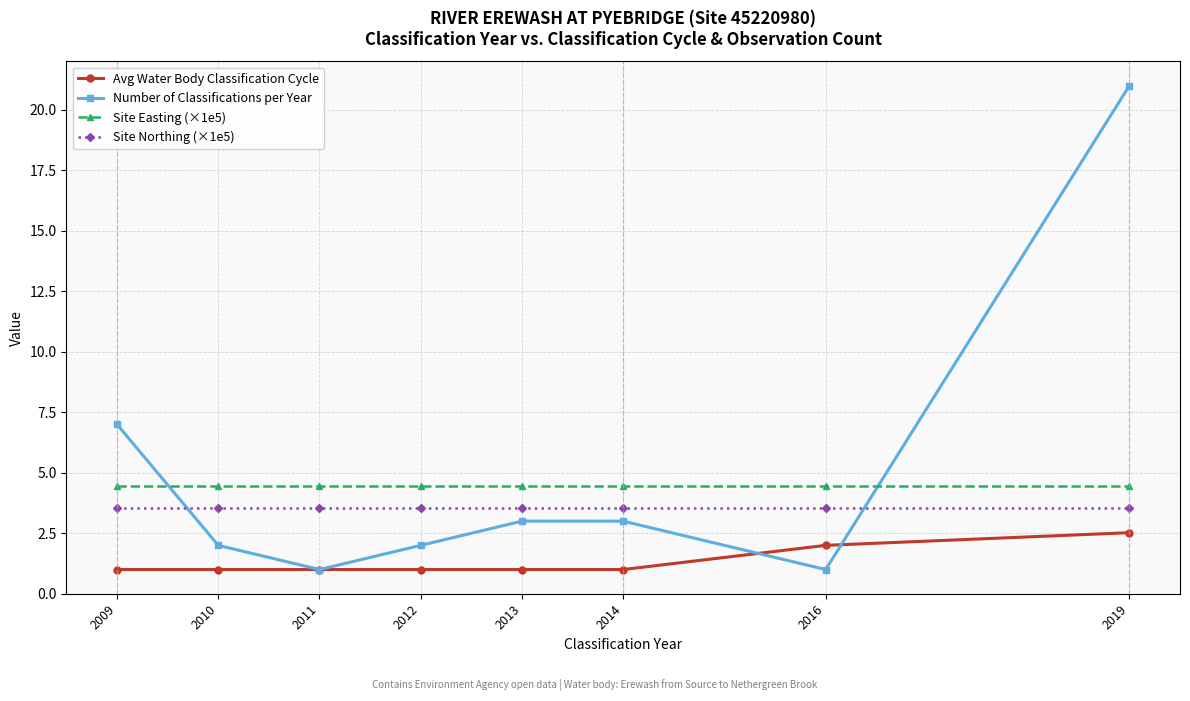

How many interior local valleys does the Number of Classifications per Year series have?

2